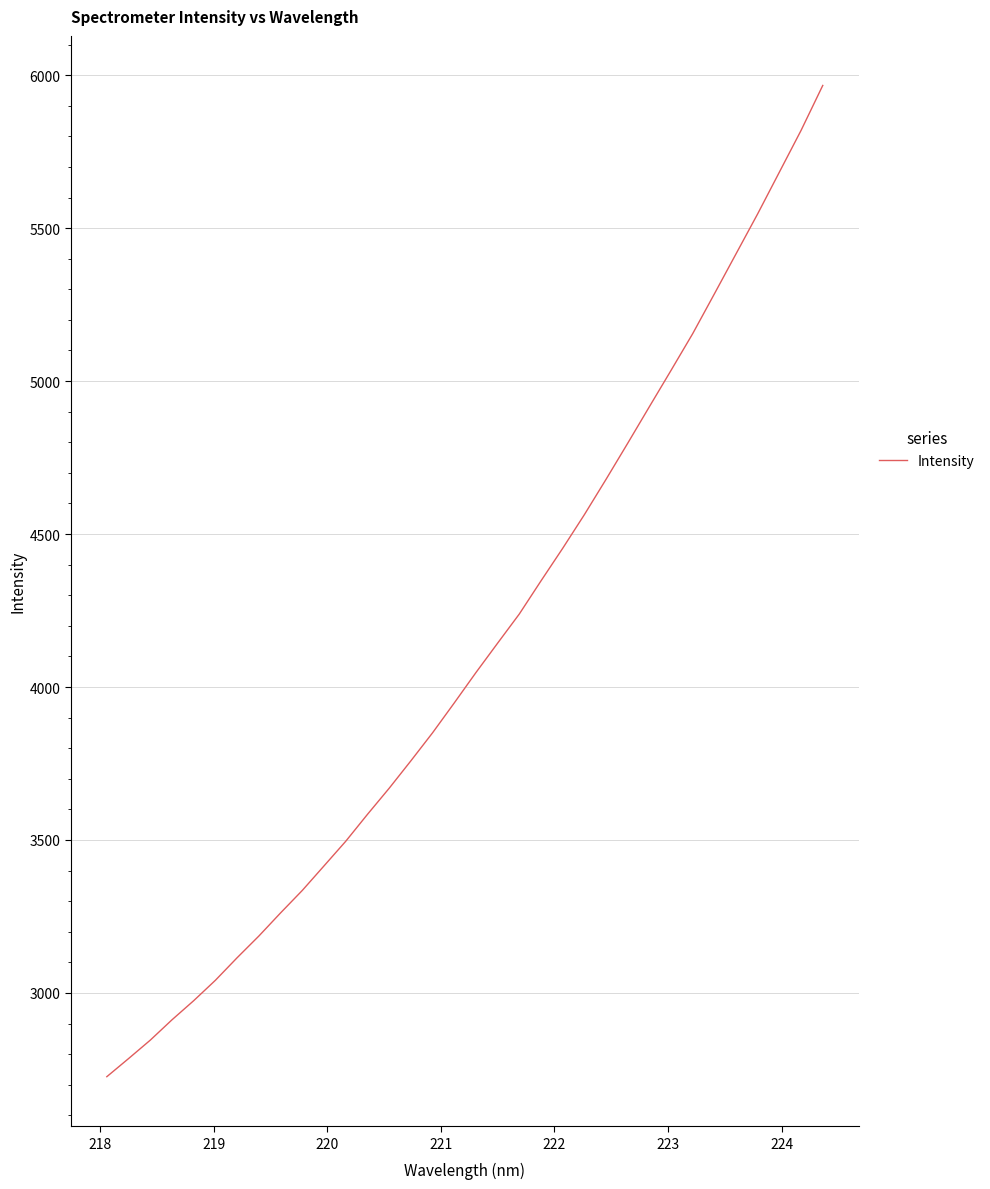

What is the minimum value shown in the chart?

2726.3